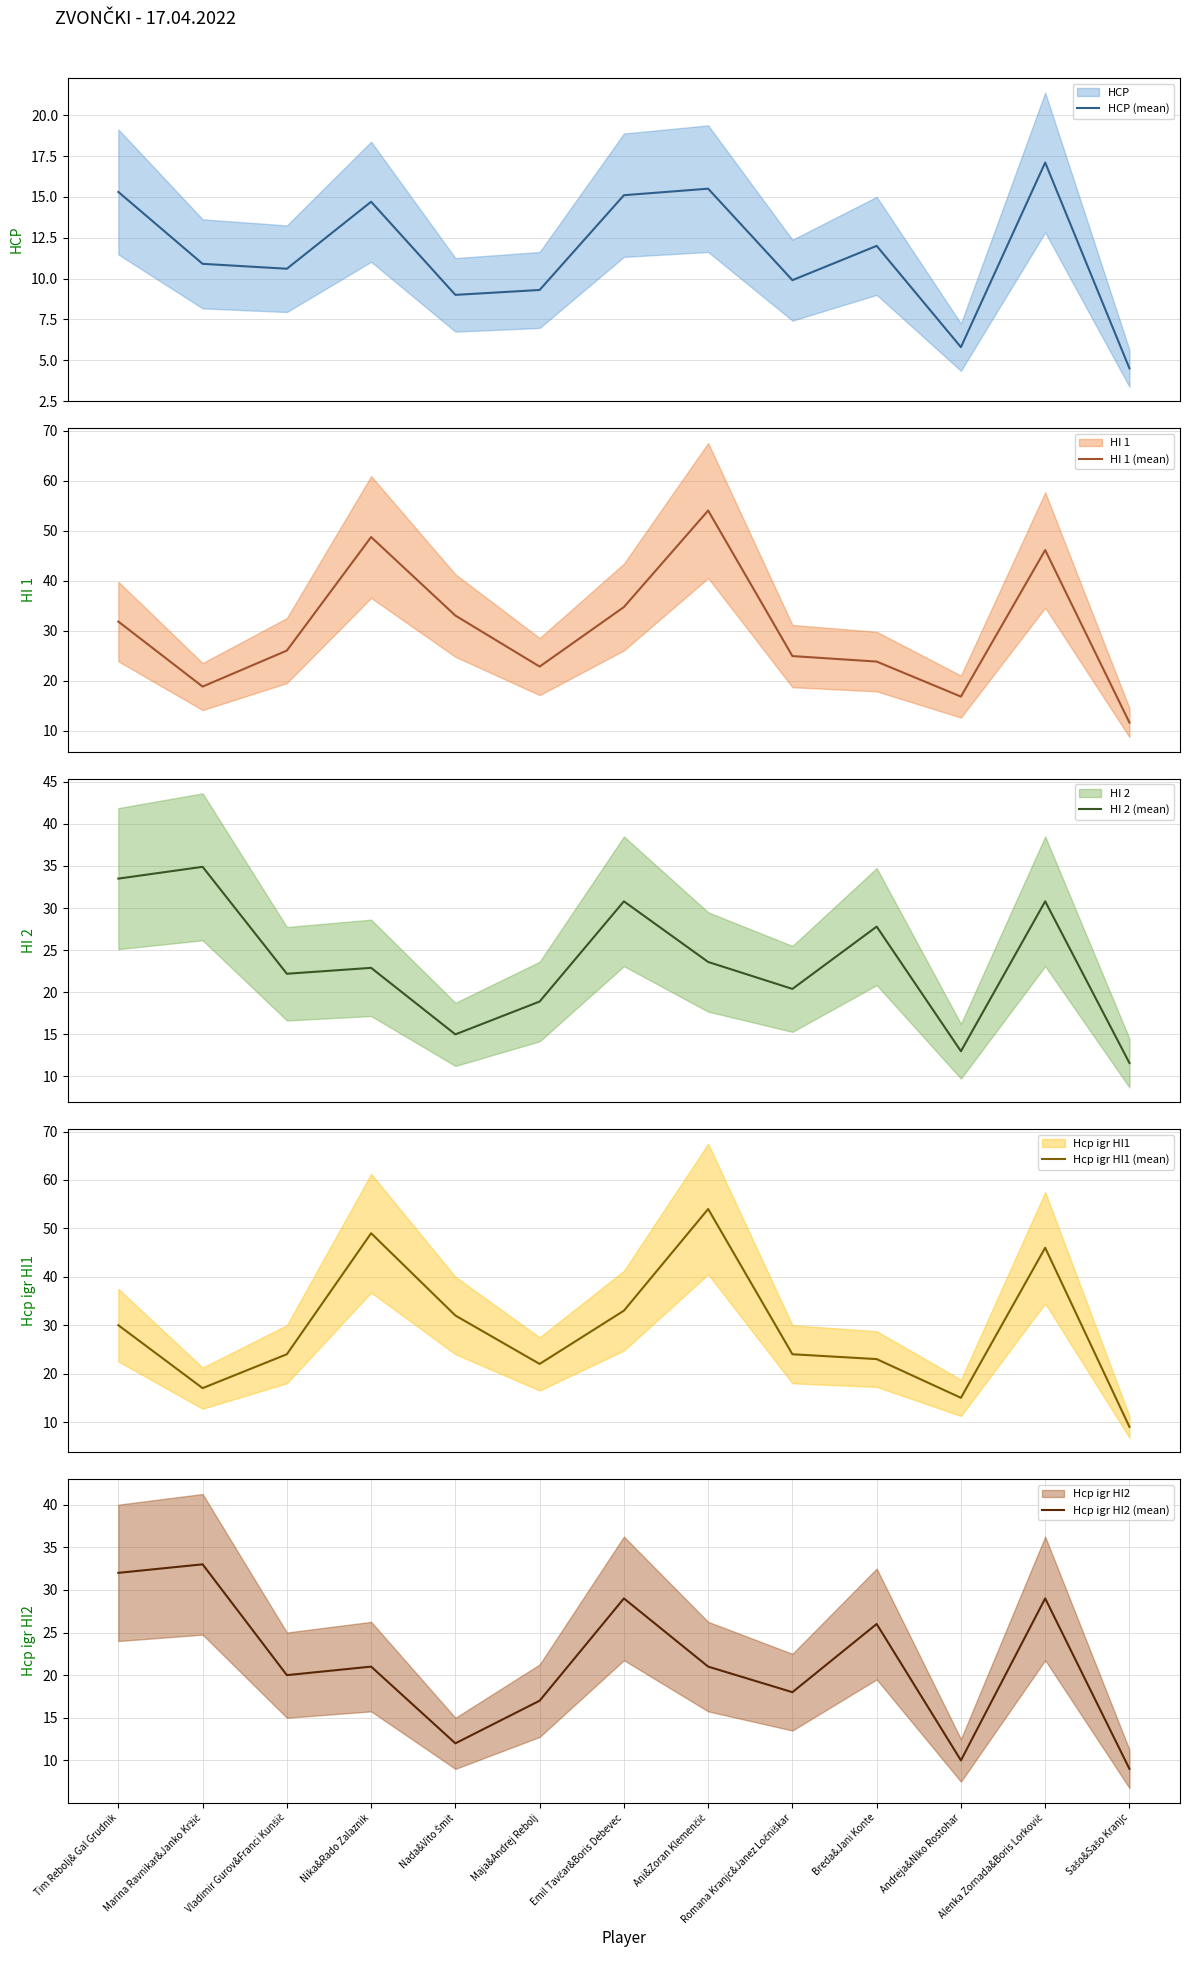

Which series has the largest total across all categories?

HI 1 (mean)